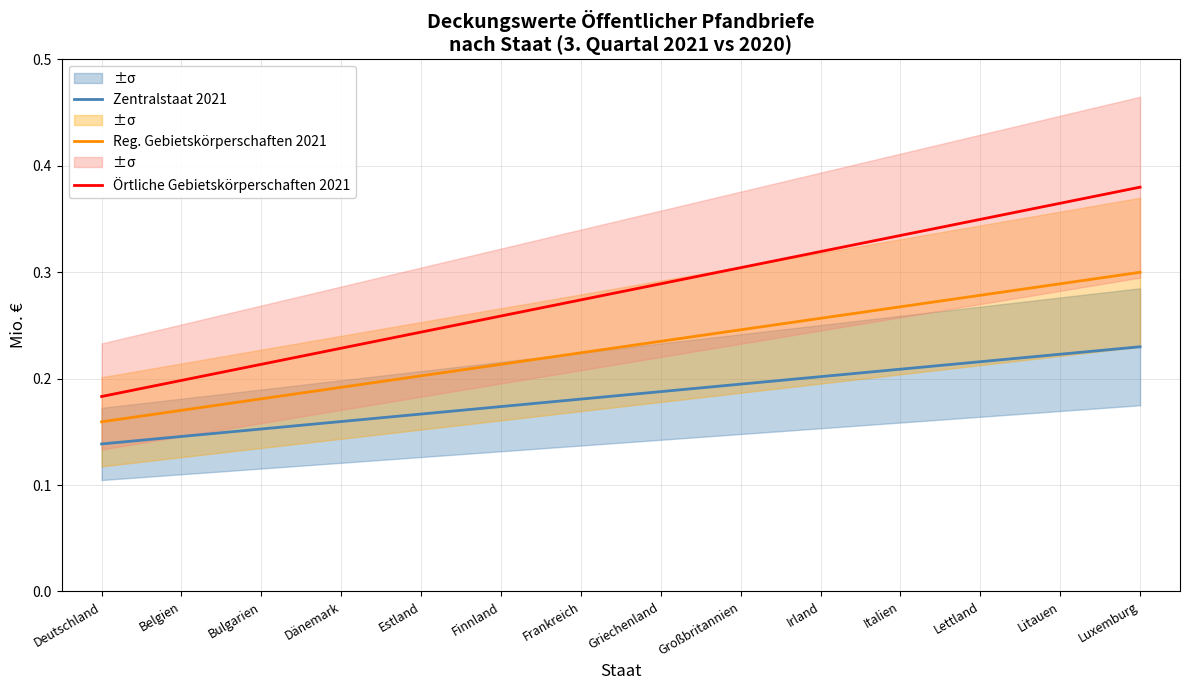

At Bulgarien, list the series in order from largest to smallest.

Örtliche Gebietskörperschaften 2021, Reg. Gebietskörperschaften 2021, Zentralstaat 2021